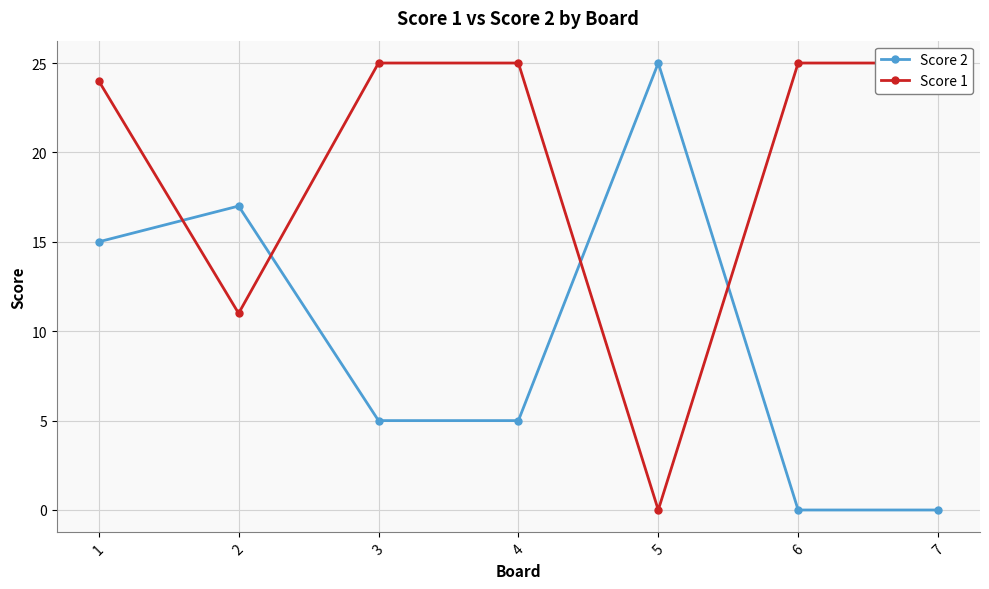

Is the value of Score 1 at 1 greater than the value of Score 2 at 4?

Yes